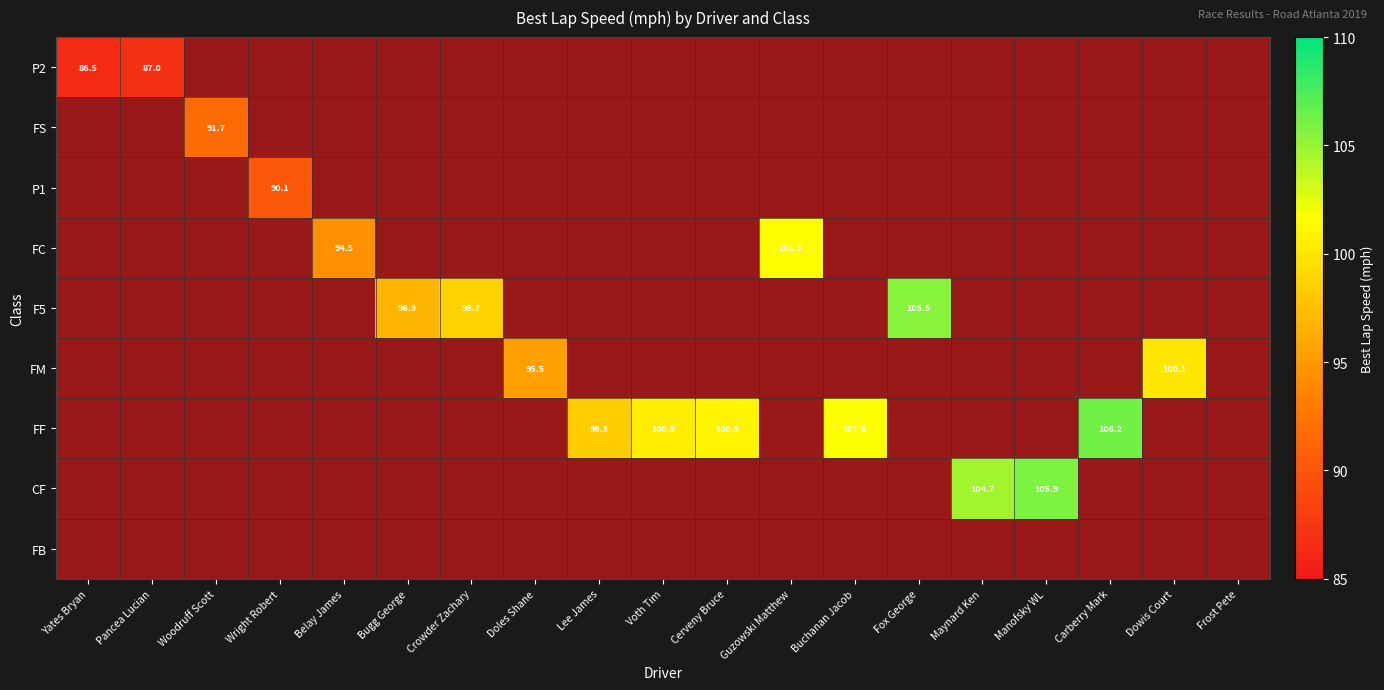

At Maynard Ken, list the series in order from smallest to largest.

P2, FS, P1, FC, F5, FM, FF, CF, FB